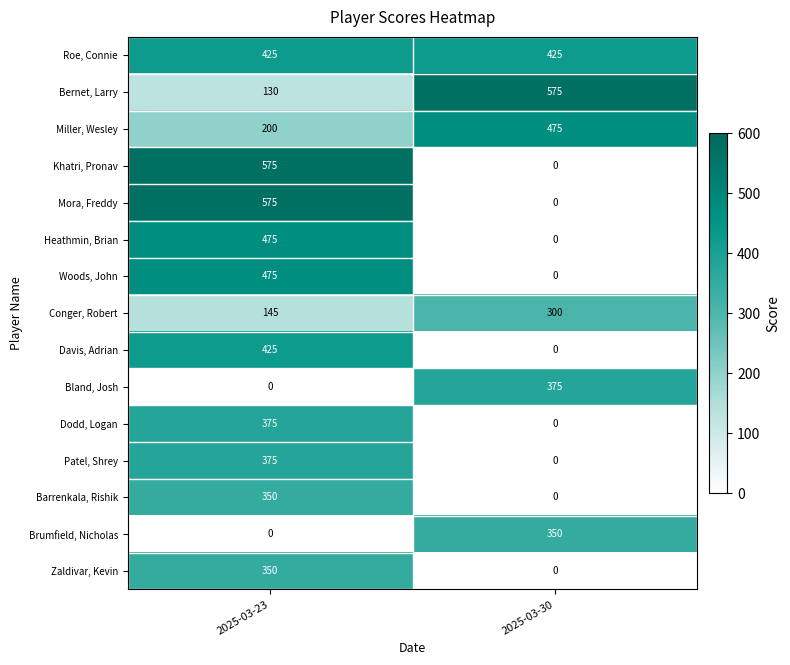

What is the total value across all series at 2025-03-23?

4875